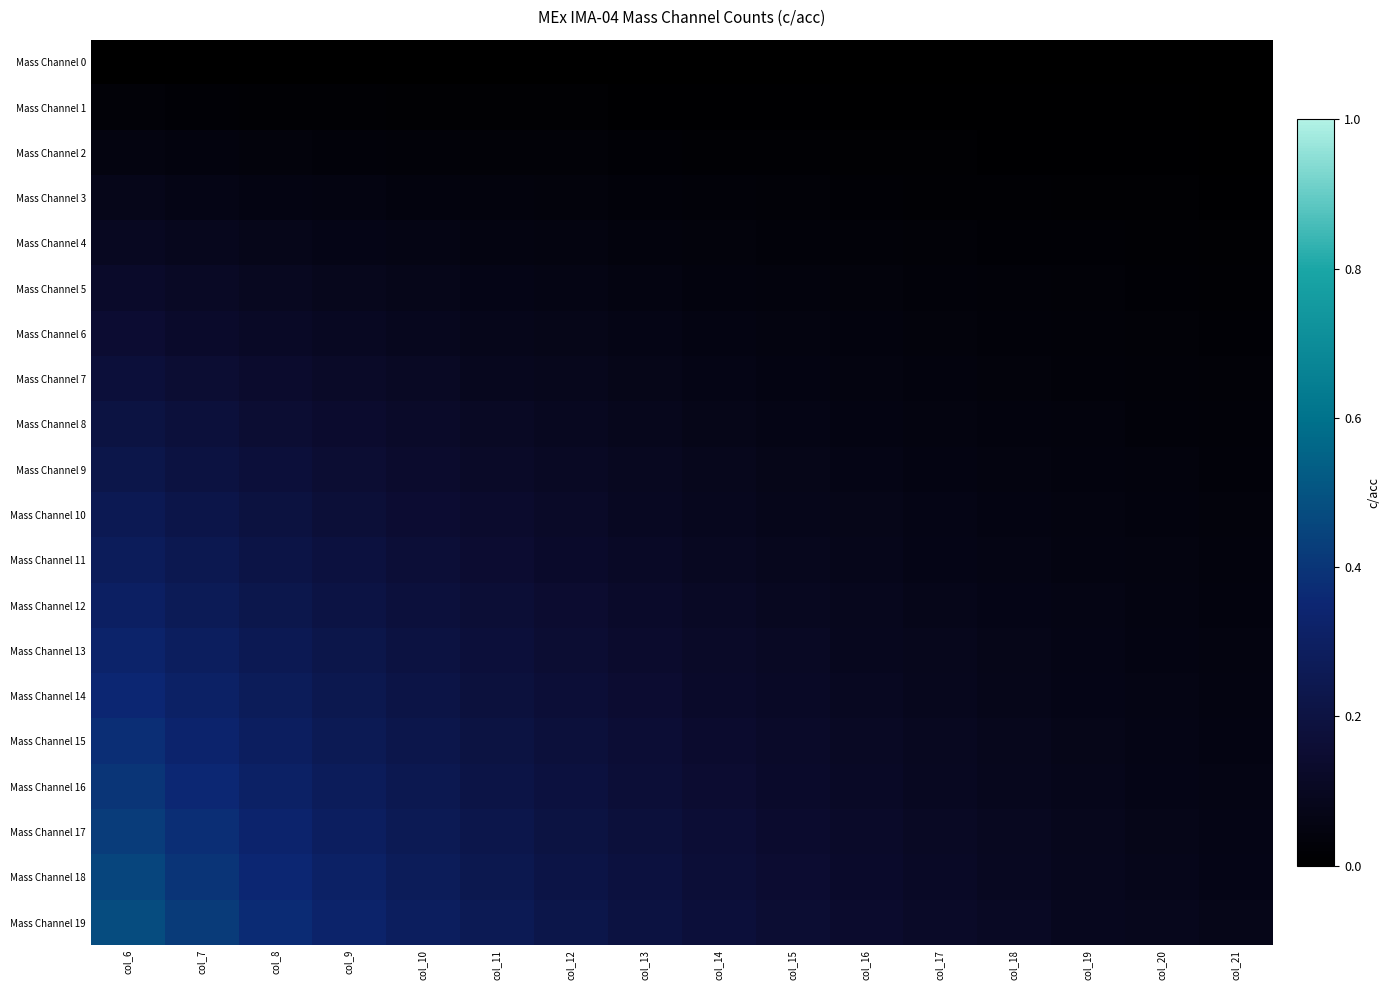

Which series has the widest spread of values?

Mass Channel 19